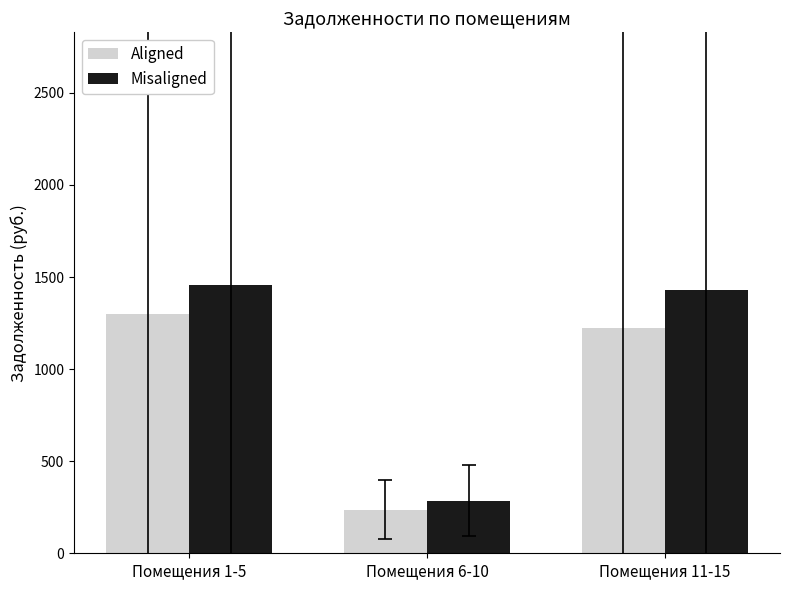

How many values in the Misaligned series are below 1429?

1